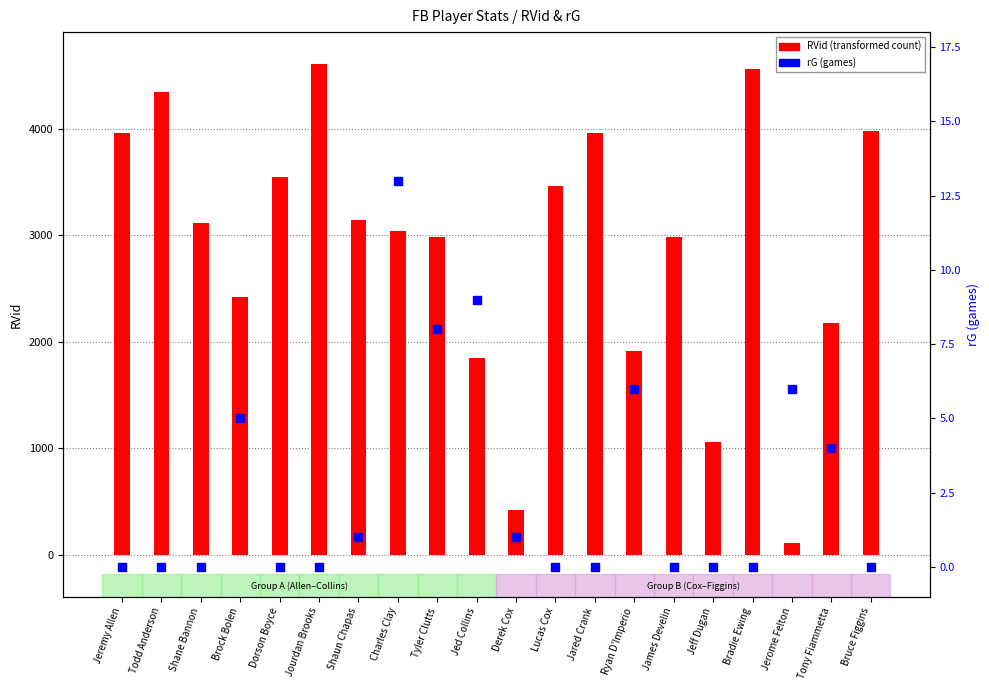

Is the value of RVid (transformed count) at Jared Crank greater than the value of rG (games) at Tyler Clutts?

Yes